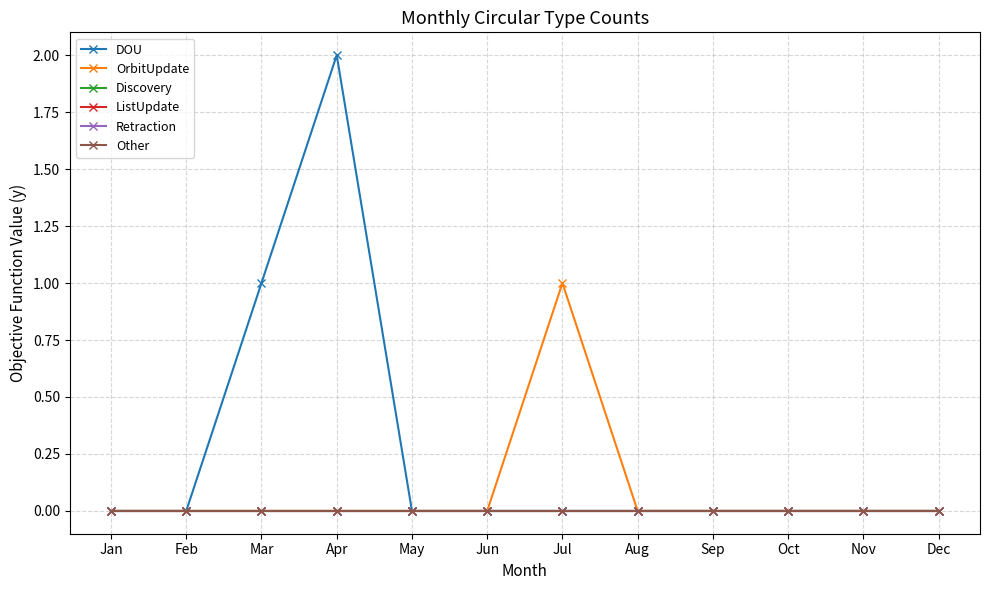

True or false: OrbitUpdate and DOU intersect in this chart.

False